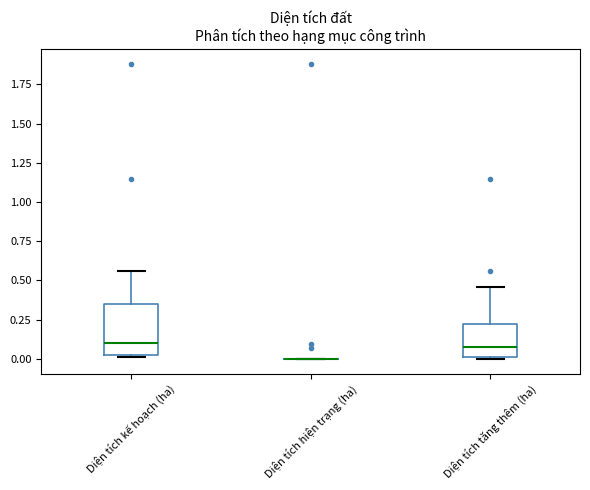

Where is the upper edge of the box for Diện tích kế hoạch (ha) on the y-axis? The values are not printed on the chart, so give them approximately, as read against the axis.

0.35